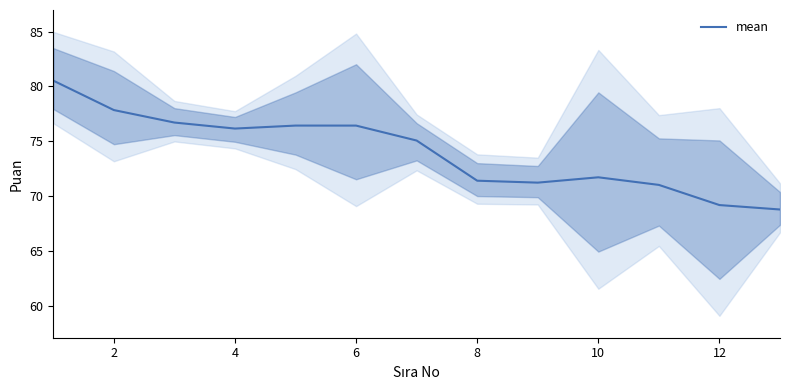

The mean series shows 30.3 at 6. True or false?

False